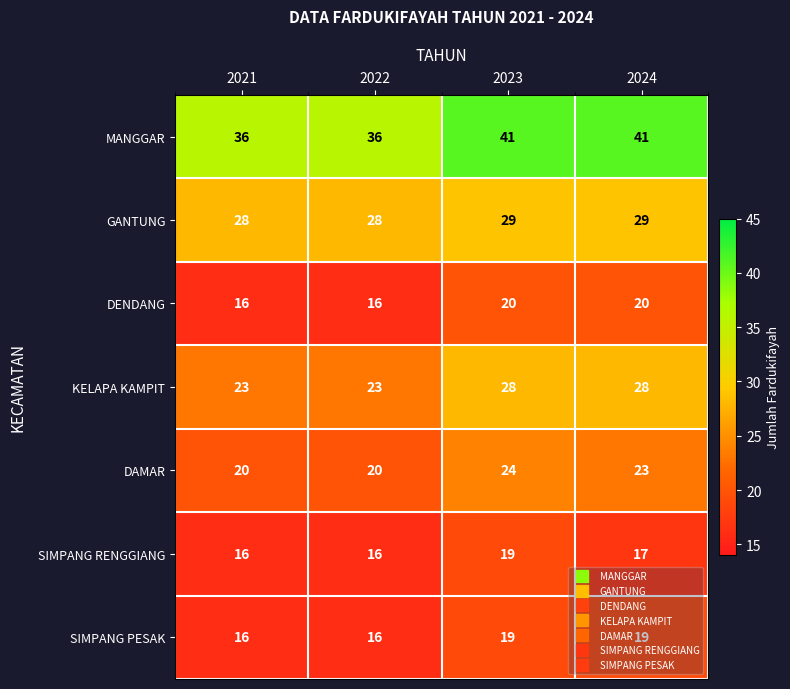

What is the sum of all DENDANG values?

72